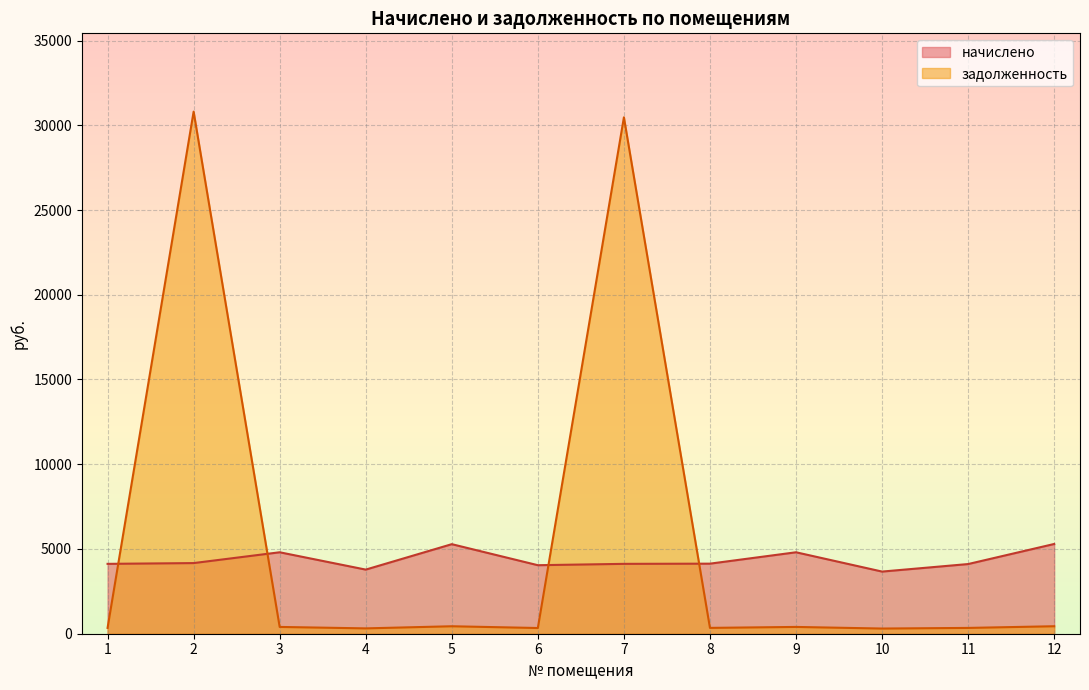

Between 2 and 12, which series saw the biggest shift?

задолженность